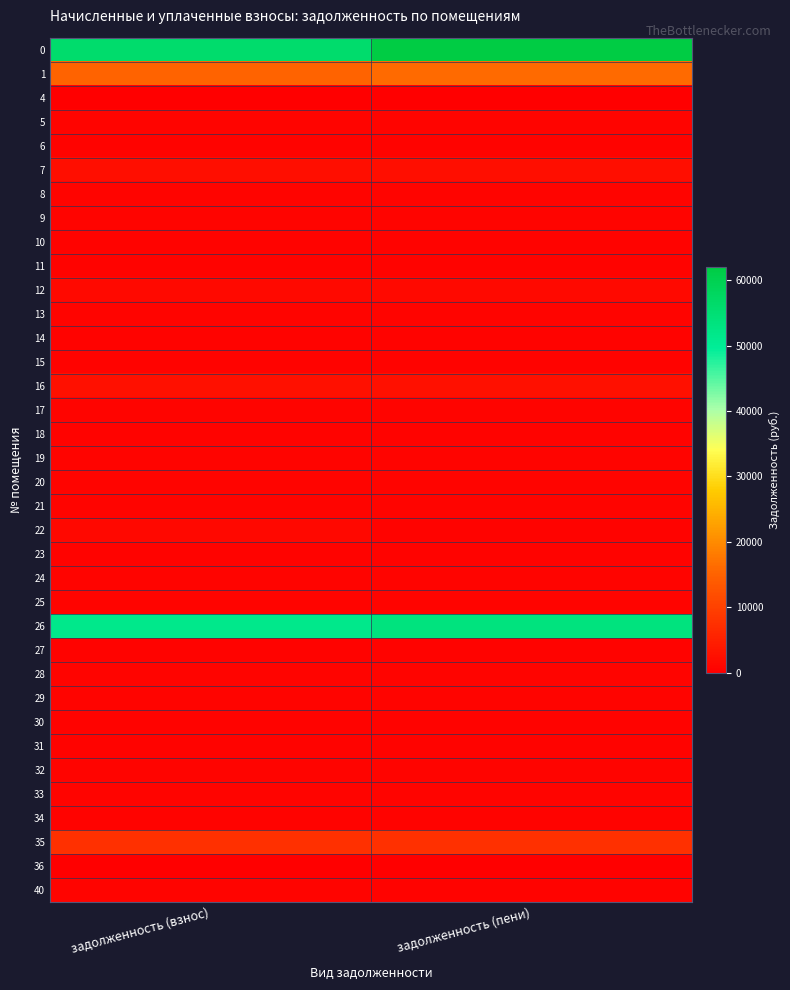

What is the spread (max minus min) of values at задолженность (пени)?

62045.6